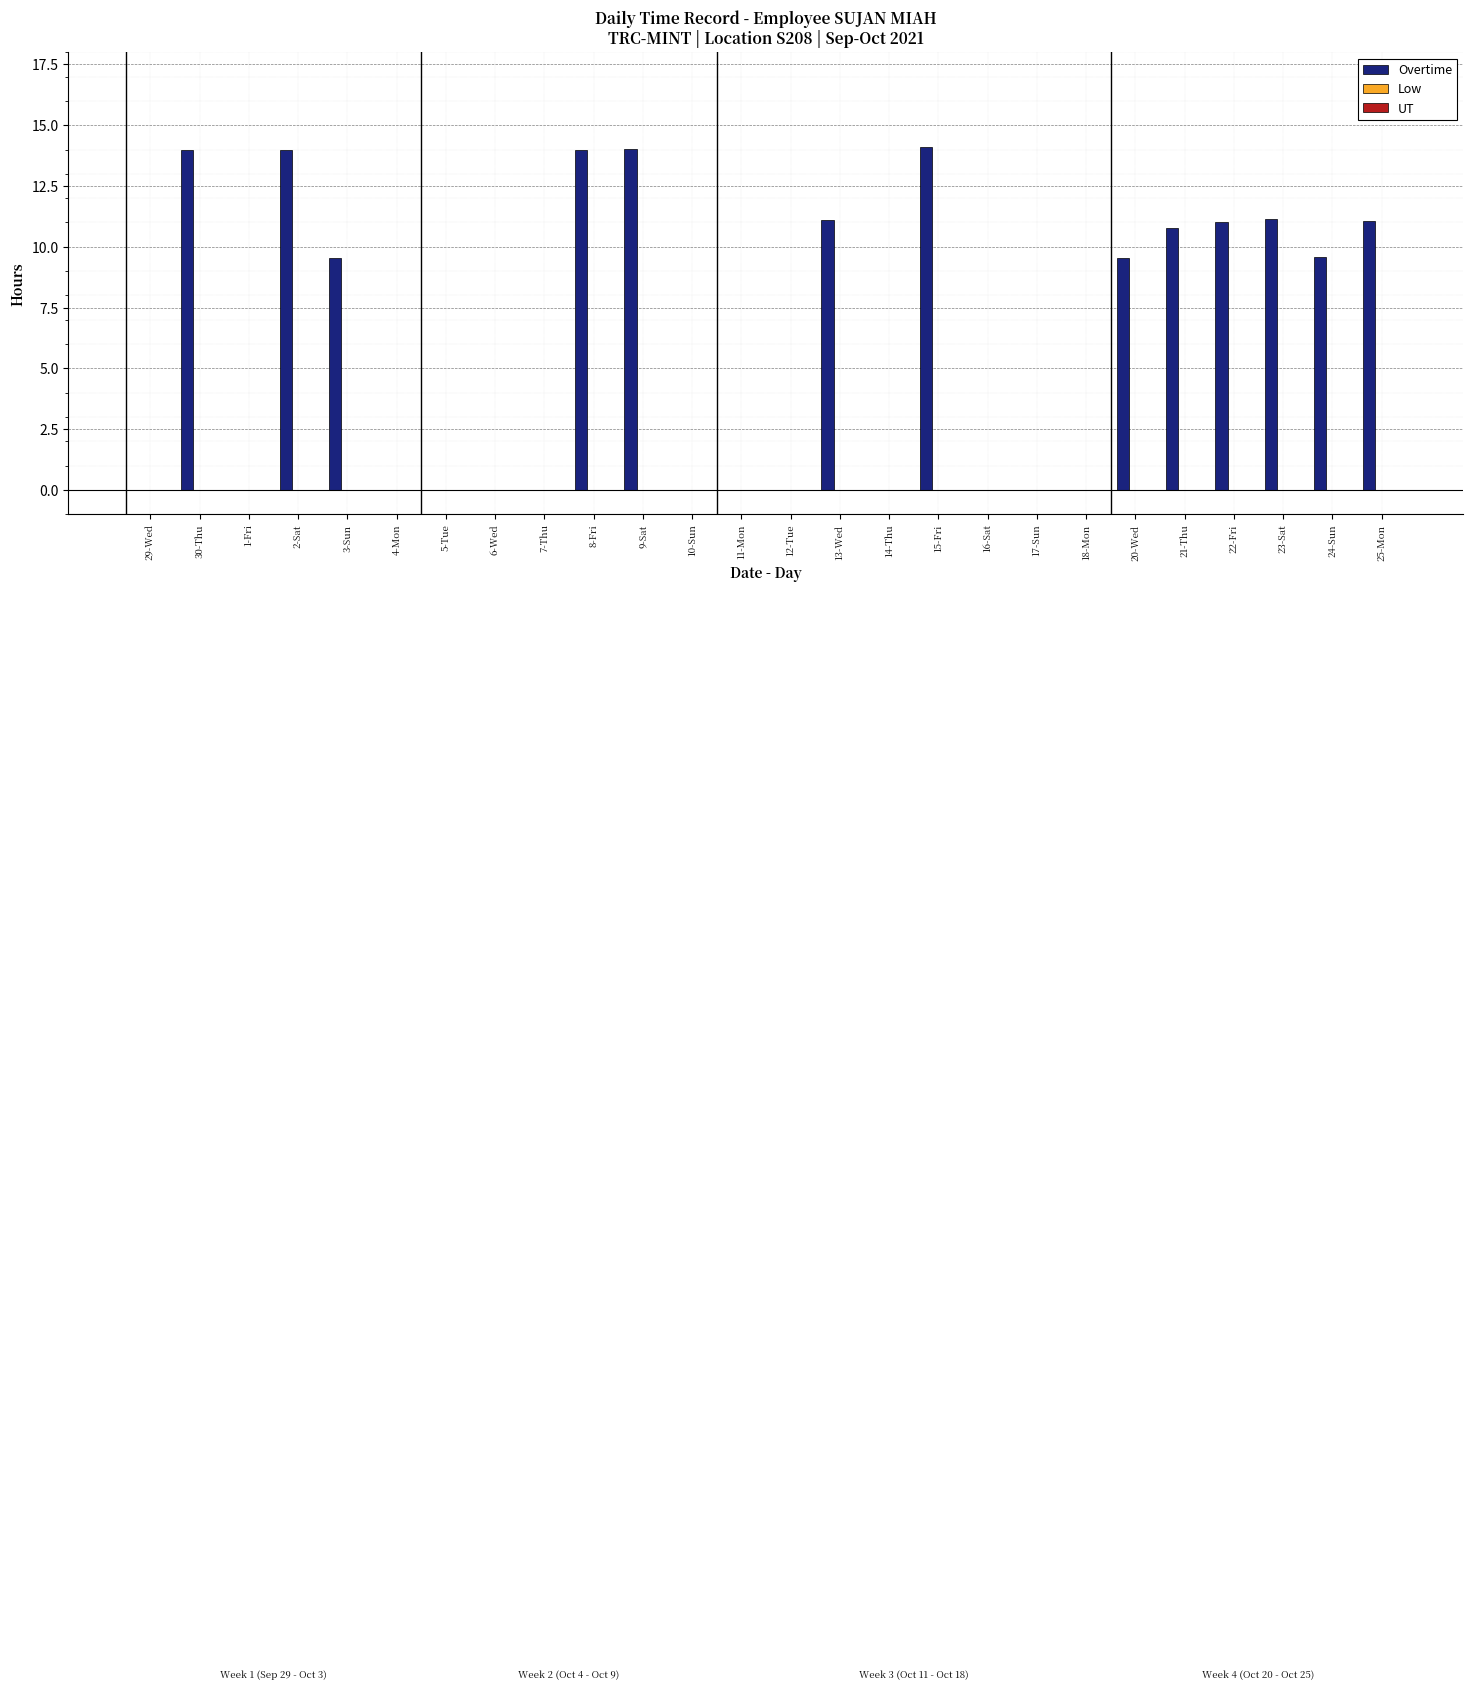

Are the bars horizontal?

No